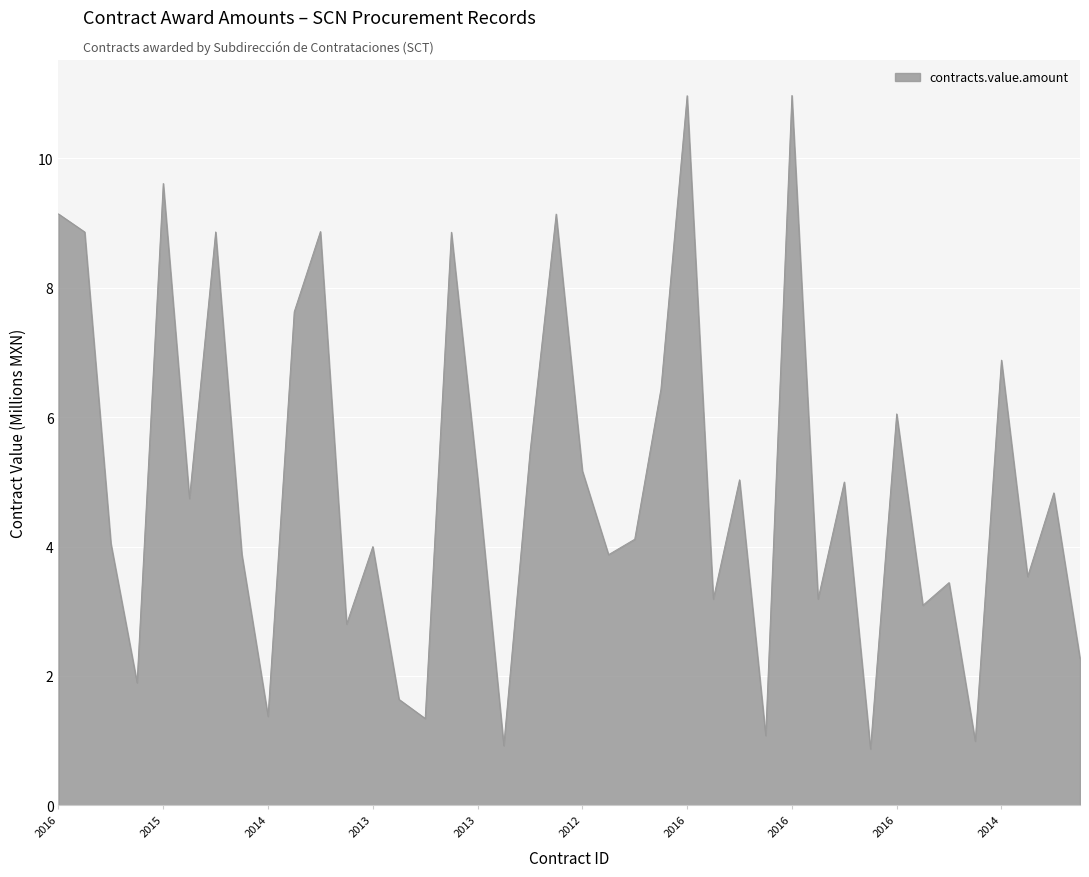

What is the minimum value shown in the chart?

0.9